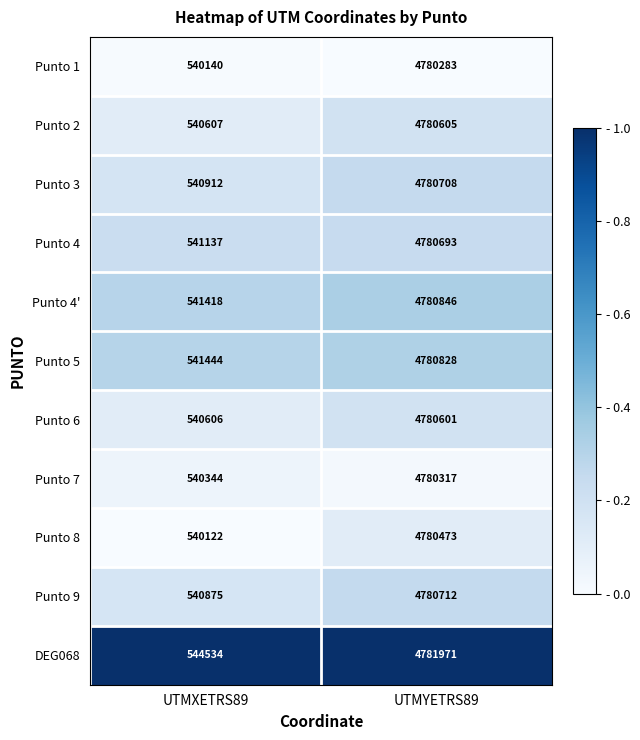

Between UTMXETRS89 and UTMYETRS89, which series saw the biggest shift?

Punto 8